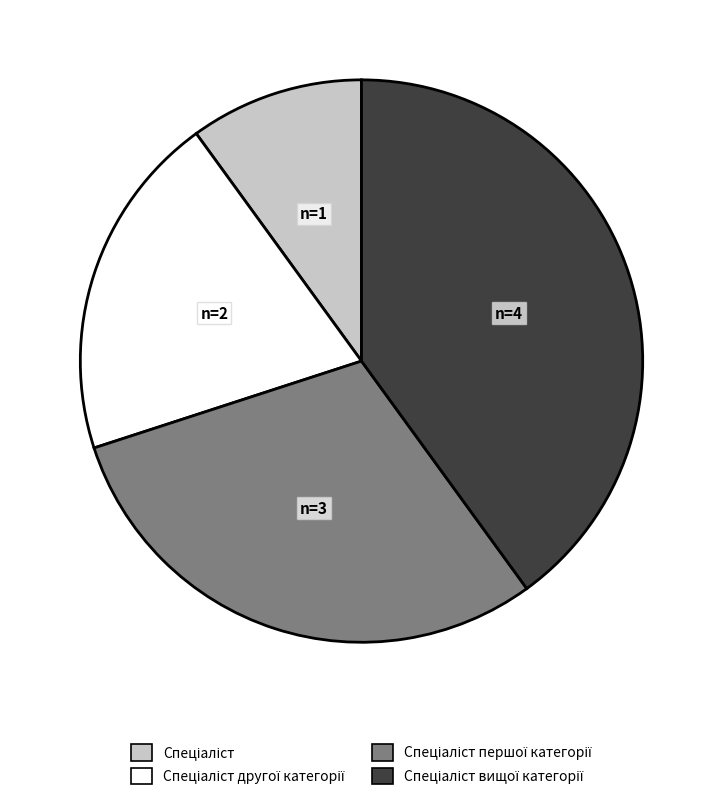

Is there a majority slice in this chart?

No